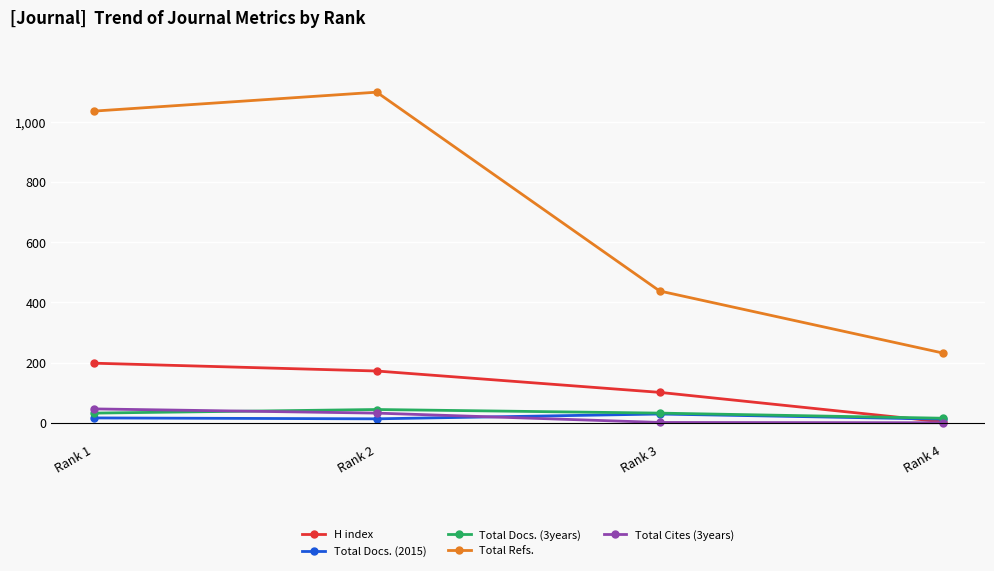

Which series changed the most between Rank 1 and Rank 4?

Total Refs.